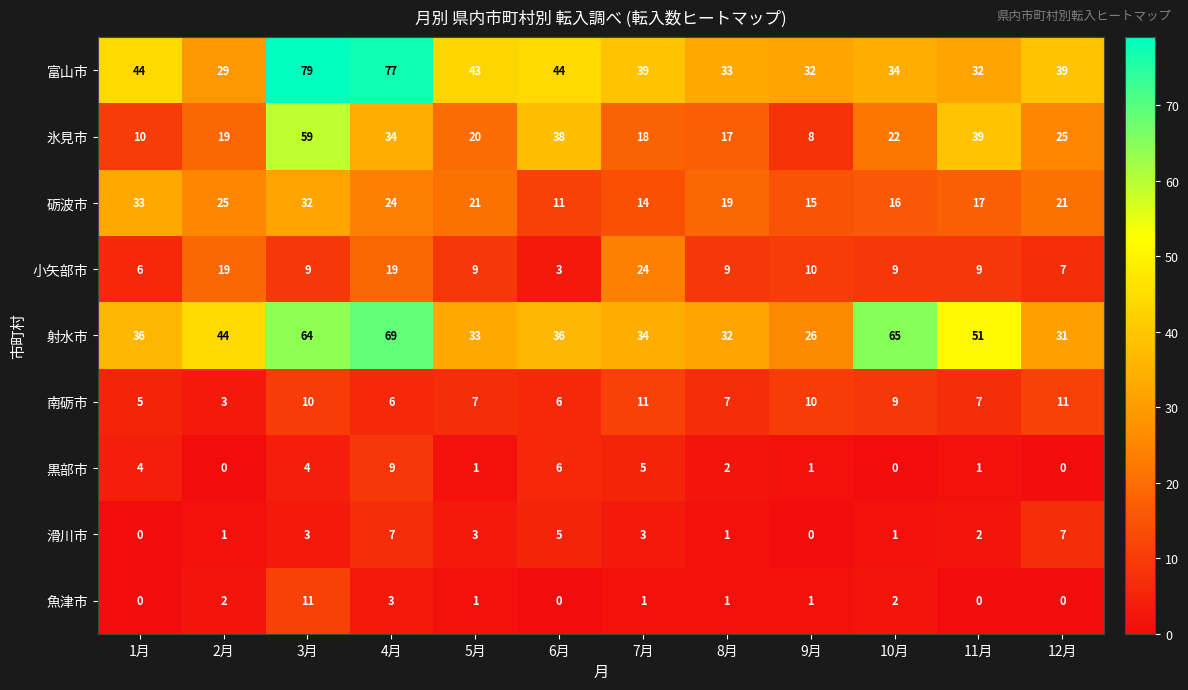

How many distinct data groups are displayed?

9